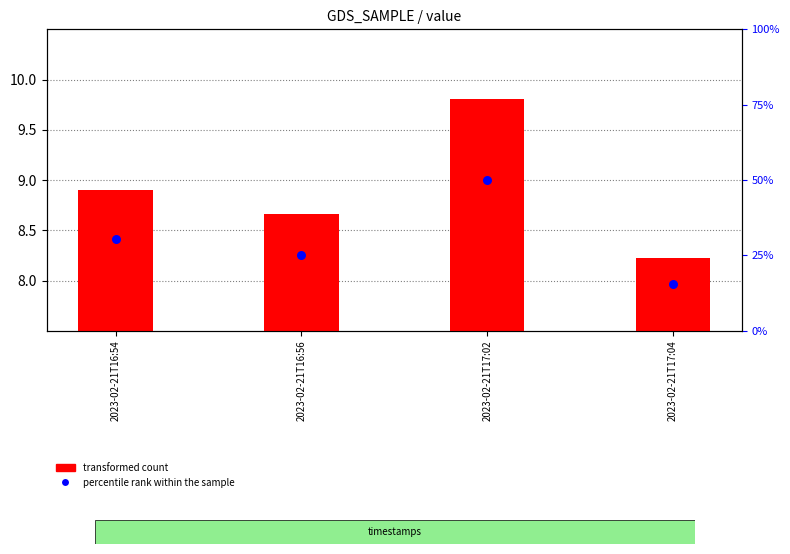

At how many categories does at least one series exceed 5?

4